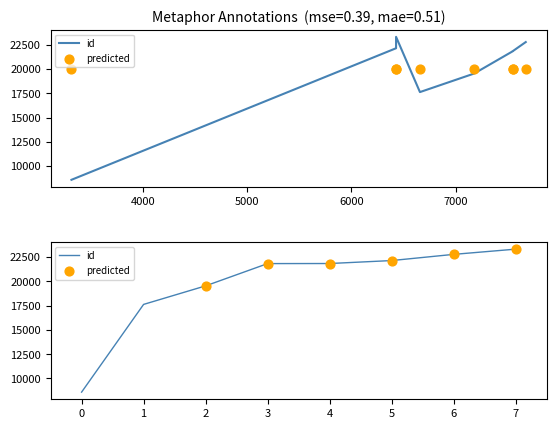

Which has a higher value, 6 or 7?

7